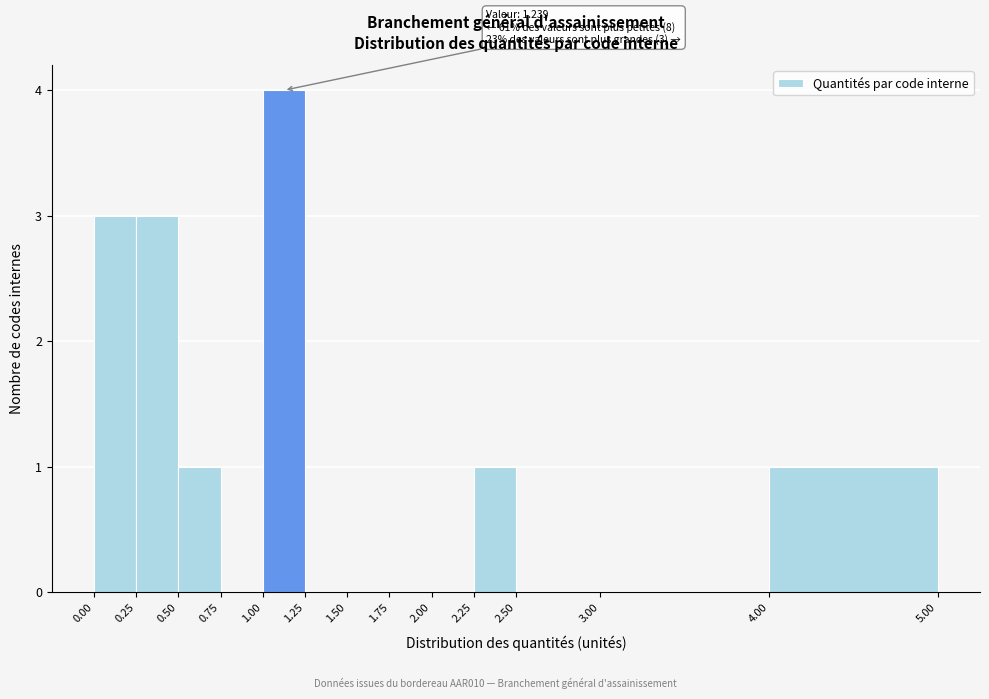

Over which range of the x-axis is the bar tallest?

1.00 to 1.25